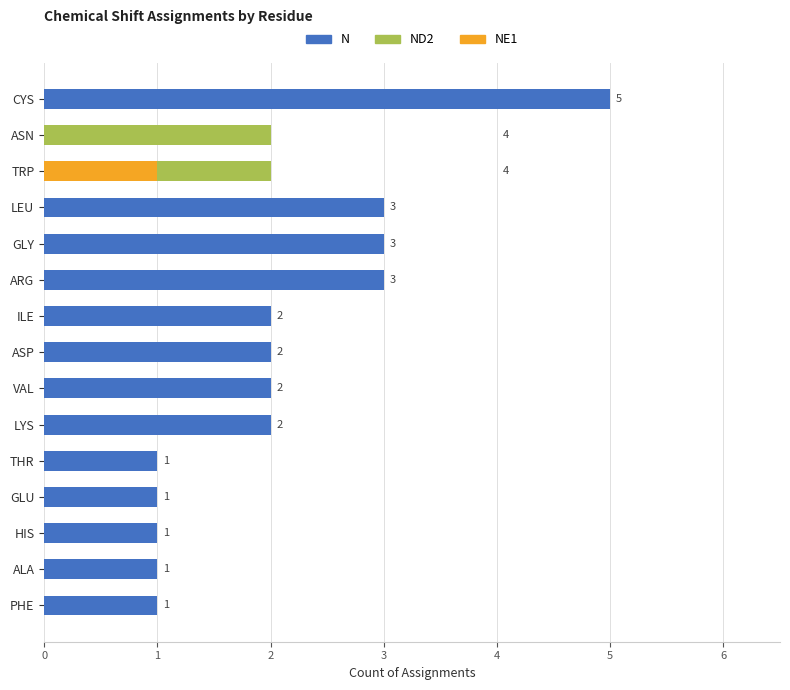

How many series are shown in this chart?

3